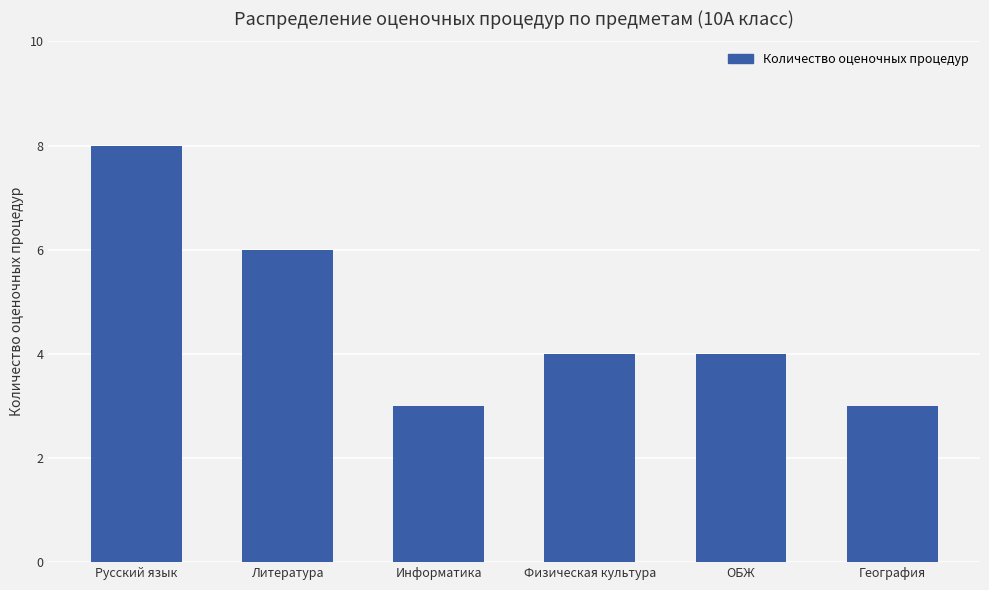

What position from the left is Литература?

2